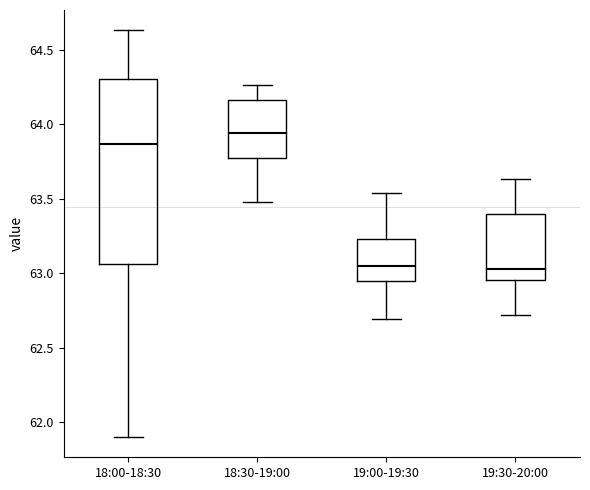

Reading left to right, transcribe this box plot: for each box, give where its median line is, the range the box spans, and where its two whiskers end, as read against the y-axis. The values are not printed on the chart, so give them approximately, as read against the axis.

18:00-18:30: median 63.85, box 63.05 to 64.30, whiskers 61.90 to 64.65
18:30-19:00: median 63.95, box 63.80 to 64.15, whiskers 63.50 to 64.25
19:00-19:30: median 63.05, box 62.95 to 63.25, whiskers 62.70 to 63.55
19:30-20:00: median 63.05, box 62.95 to 63.40, whiskers 62.70 to 63.65